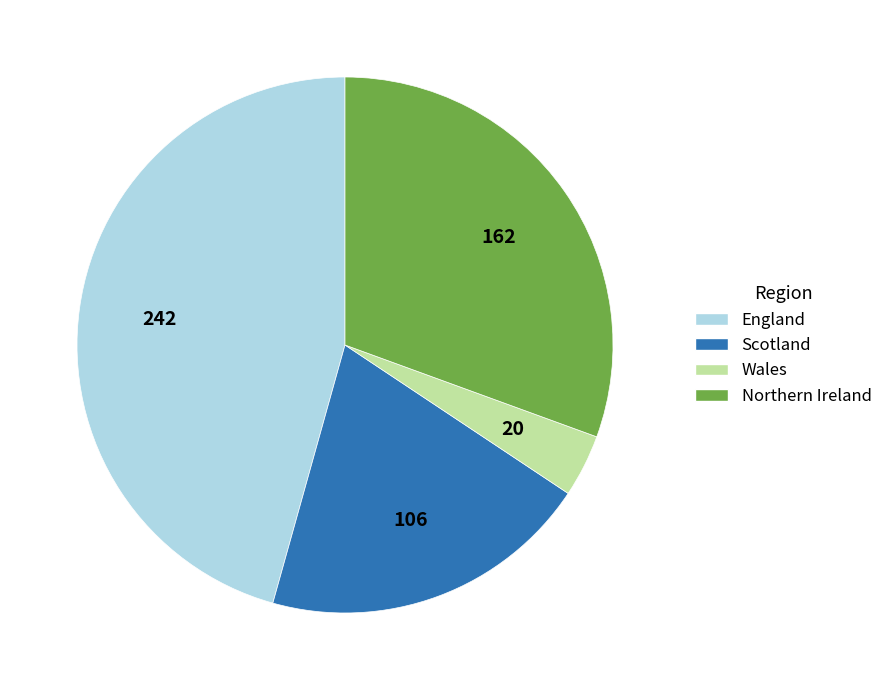

Do Scotland and England together represent more than half of the pie?

Yes